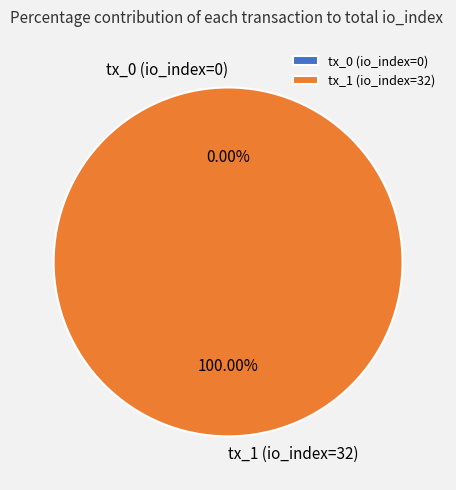

Which category has the smallest portion of the pie?

tx_0 (io_index=0)